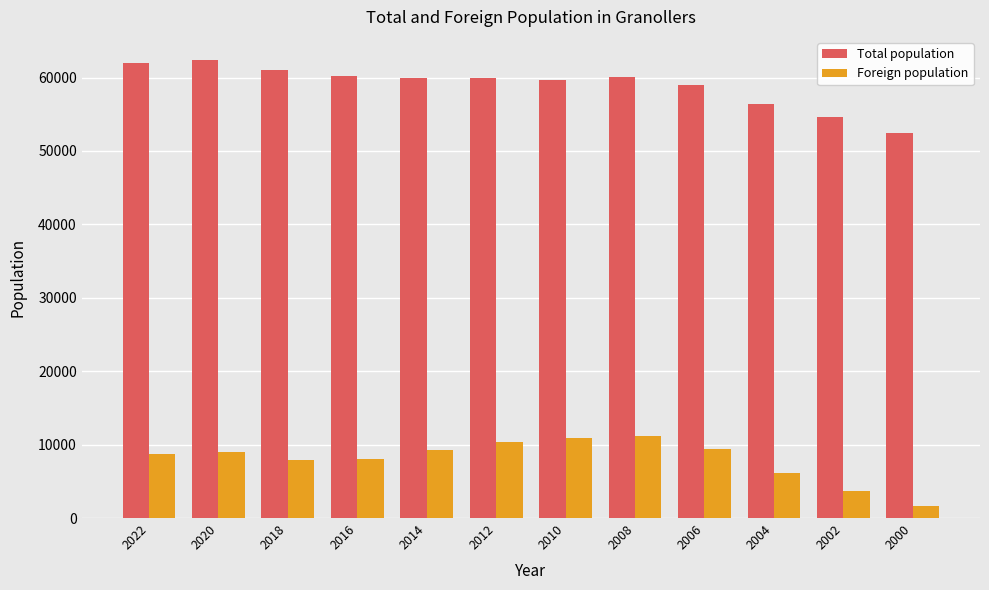

What is the sum of all Foreign population values?

96019